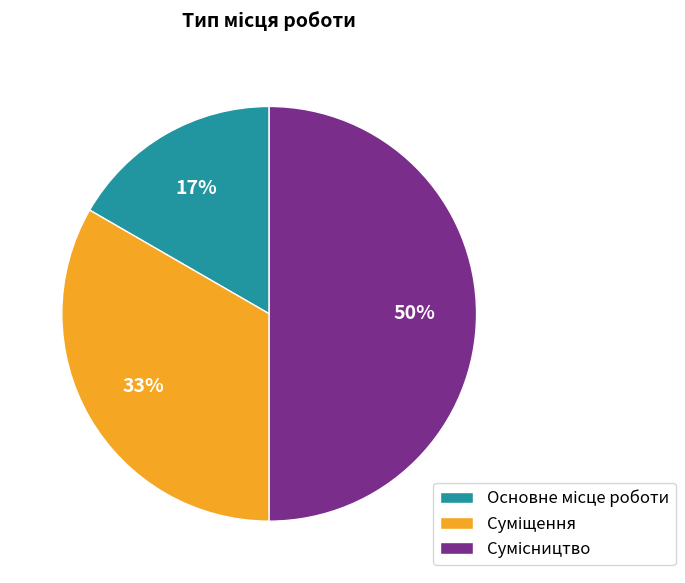

To the nearest percent, what is the average slice percentage?

33%